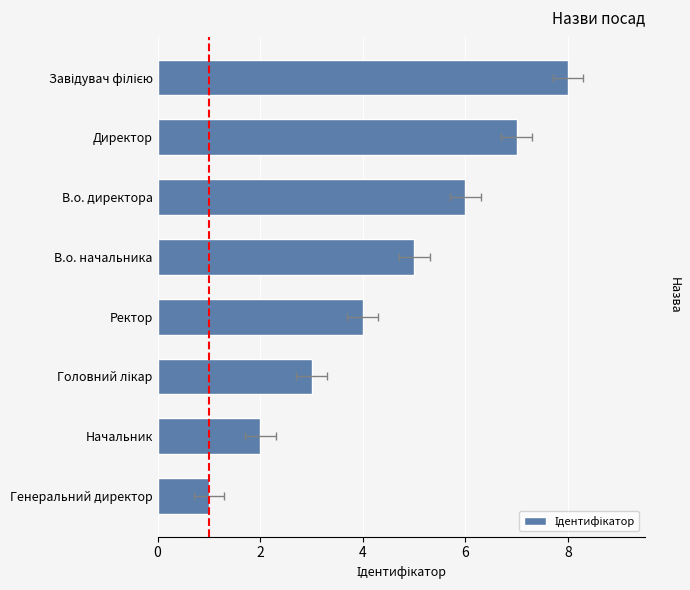

How many bars are there in total?

8